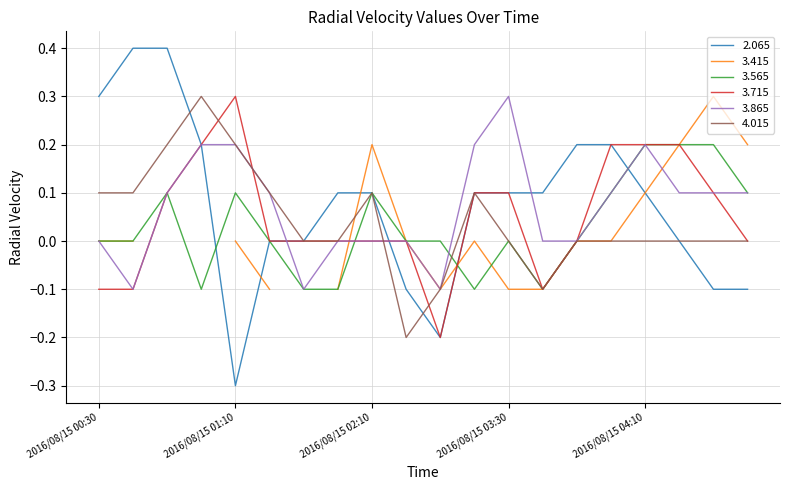

What is the highest value of the 3.865 series?

0.3